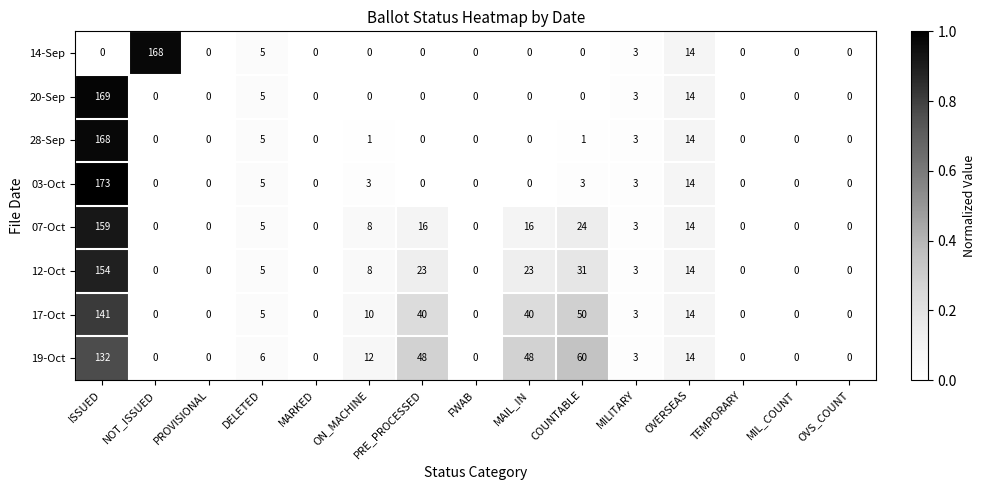

How many values in the 17-Oct series are below 3?

7